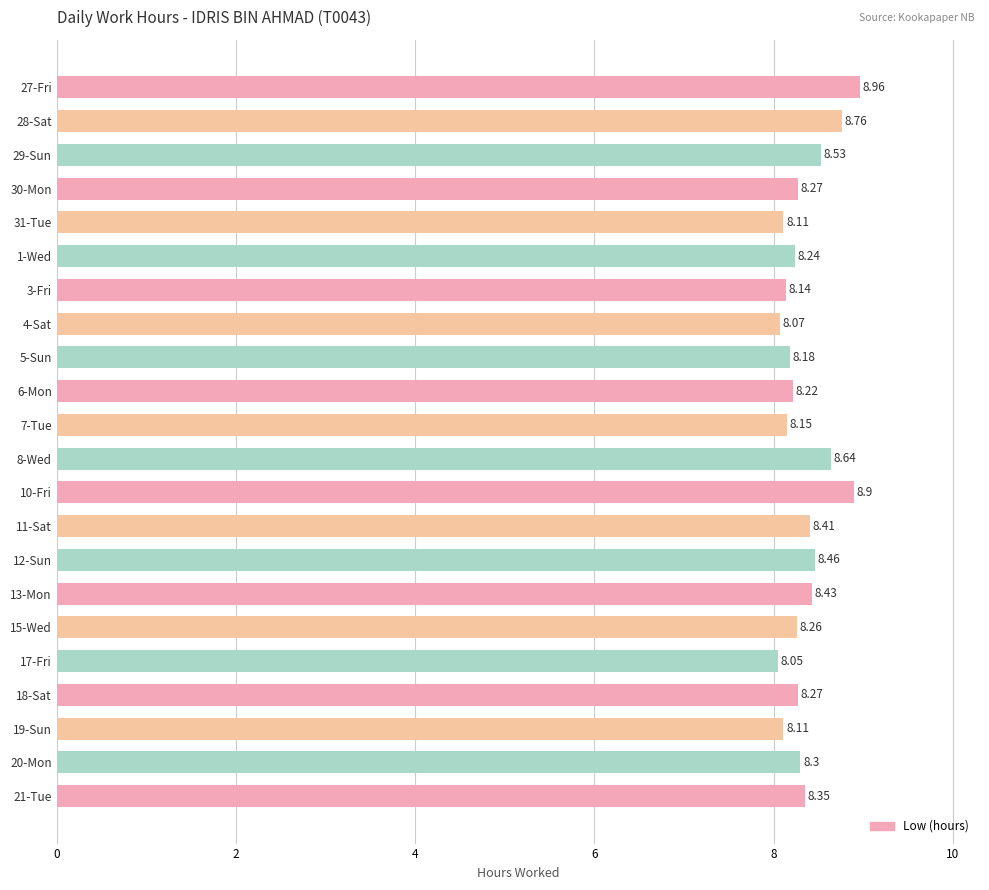

Between 29-Sun and 11-Sat, which is larger?

29-Sun